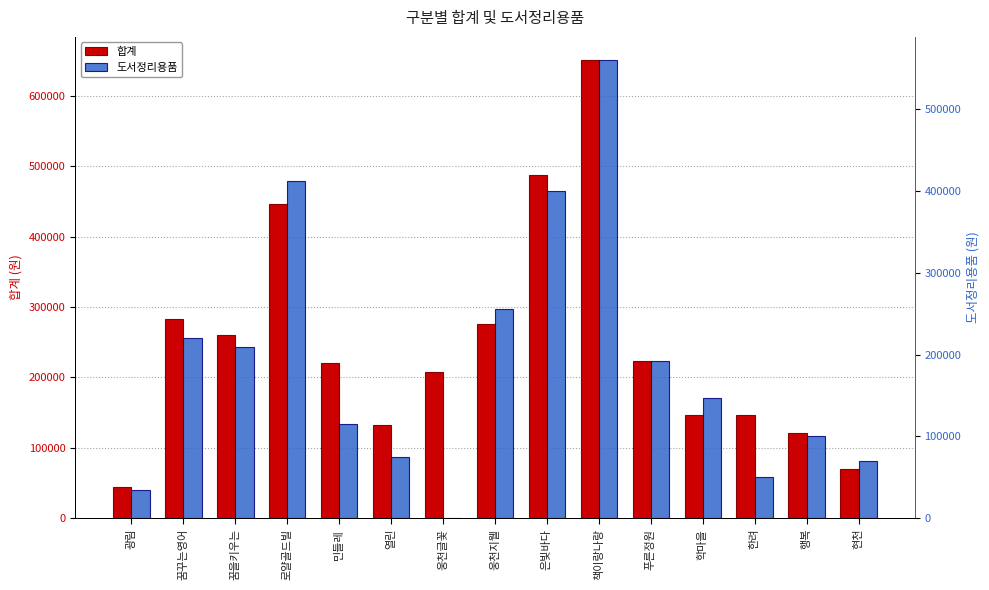

What is the difference between the maximum and minimum values in the 합계 series?

606400